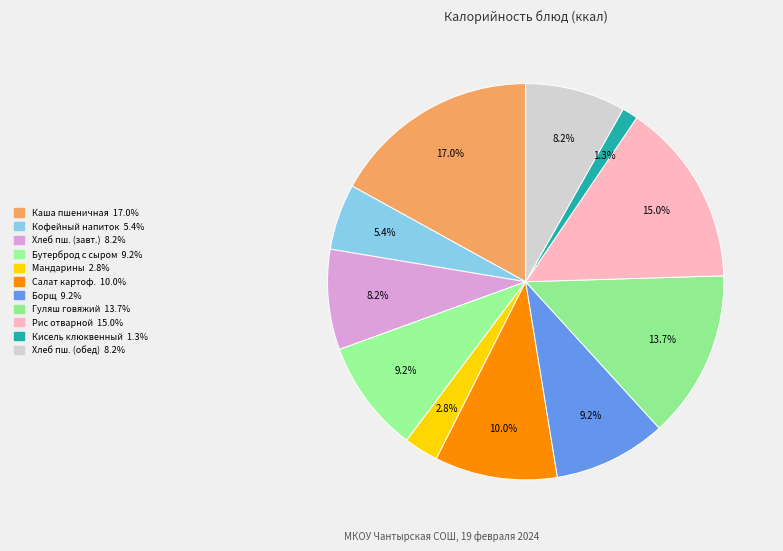

To the nearest percent, what is the difference between the largest and smallest slice percentages?

16%